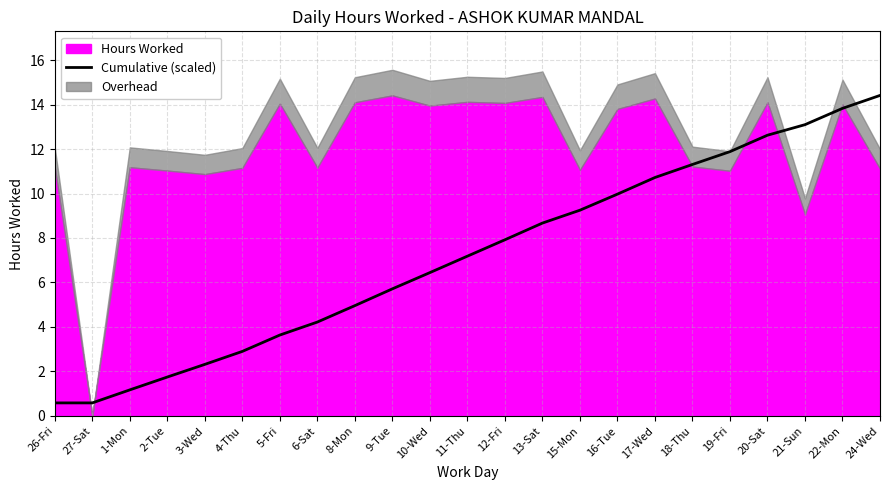

At which label does Cumulative (scaled) first exceed 7?

11-Thu